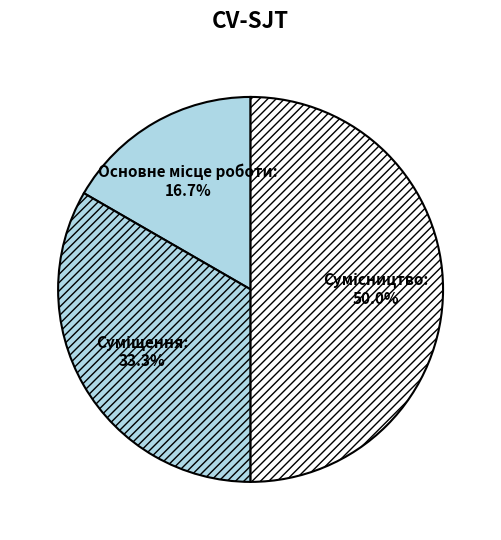

Approximately how many times larger is the value at Основне місце роботи compared to Сумісництво?

0.3